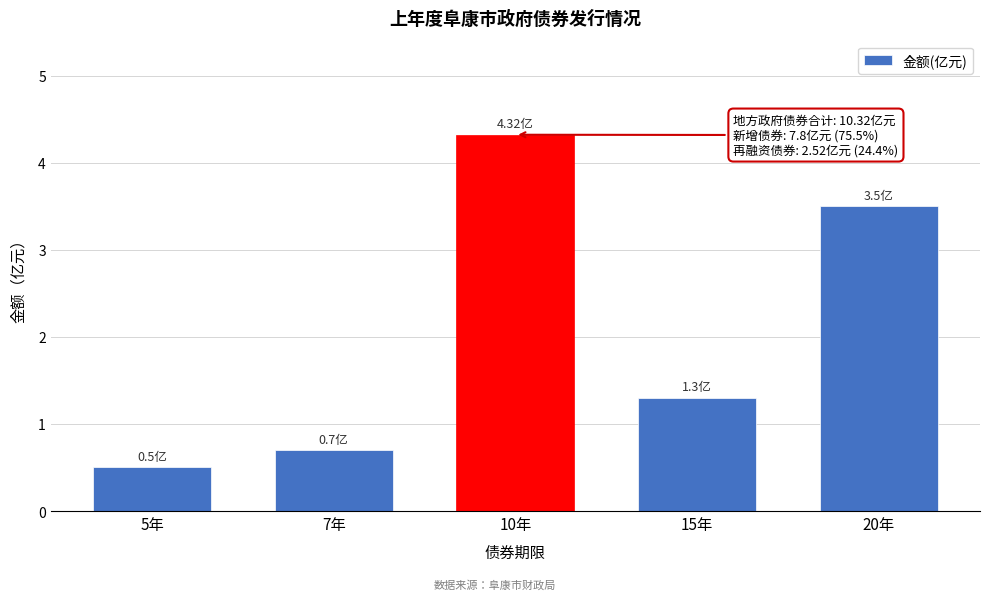

What is the difference between the maximum and second lowest values?

3.6